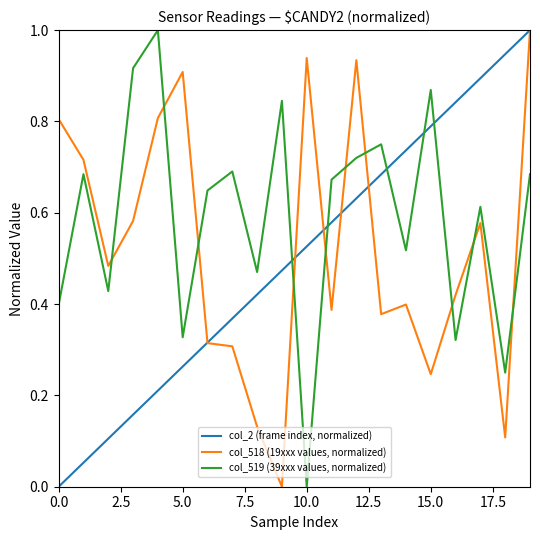

Which series has the largest total across all categories?

col_519 (39xxx values, normalized)